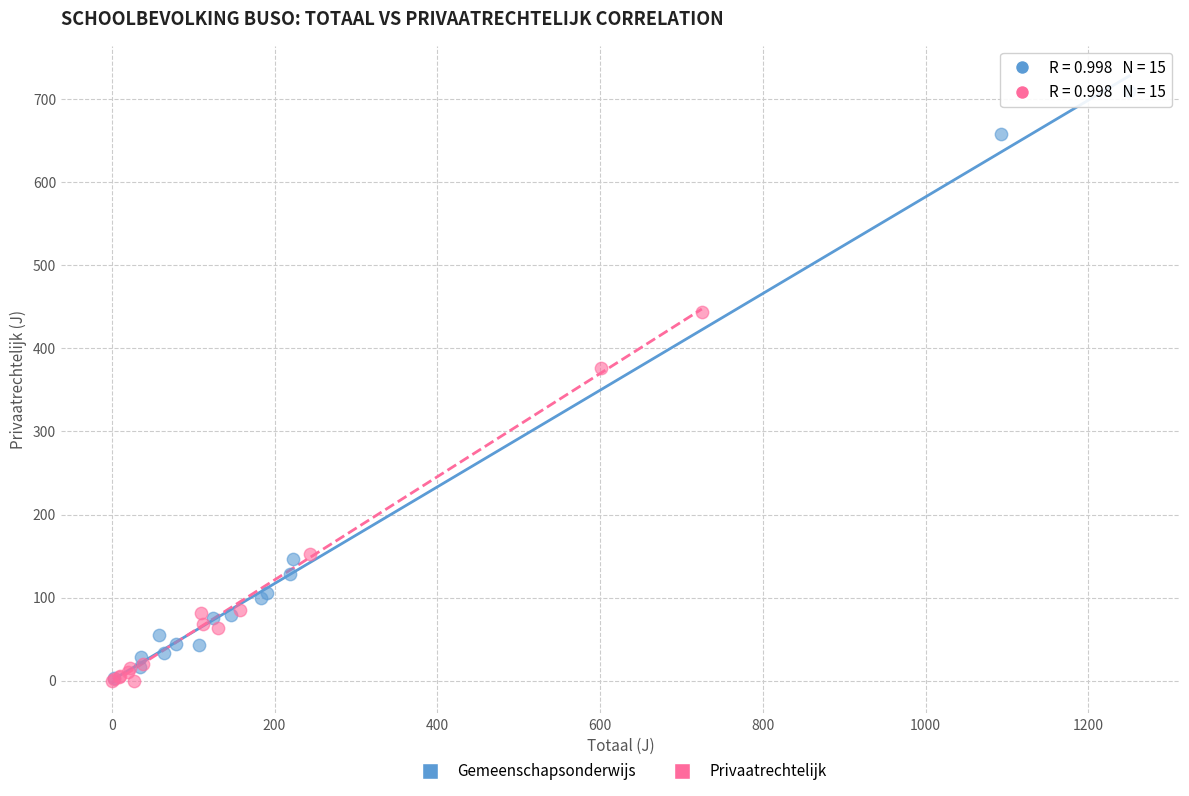

Which series reaches the maximum Y coordinate?

Gemeenschapsonderwijs